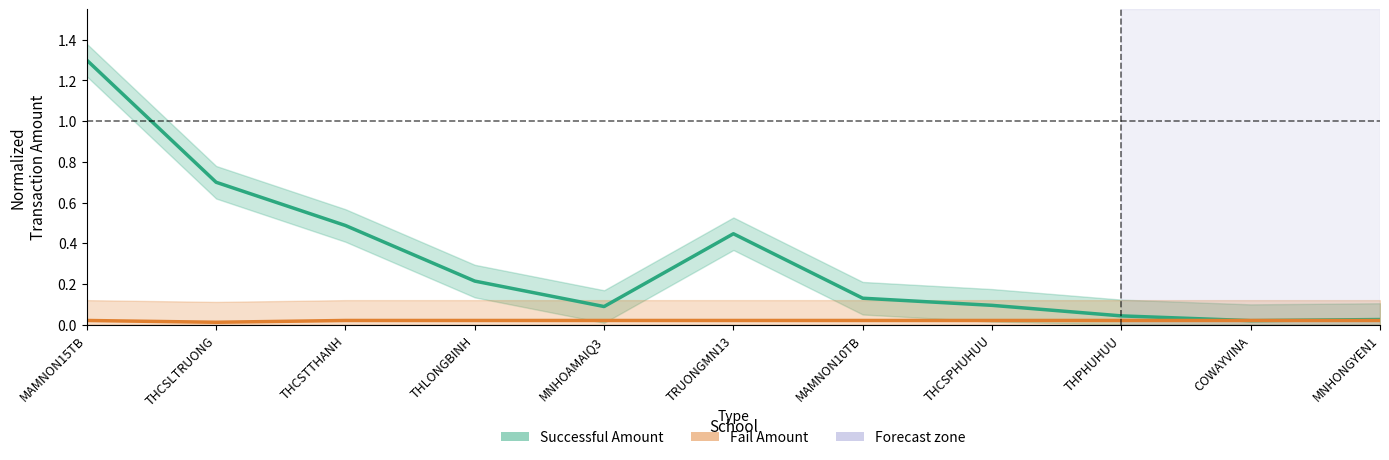

List the series in order of their peak value, highest first.

Successful Amount, Fail Amount